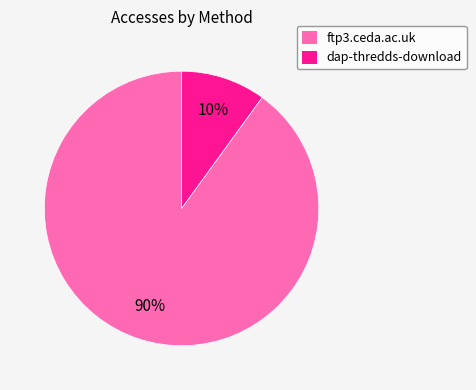

Combined, do ftp3.ceda.ac.uk and dap-thredds-download account for over 50%?

Yes